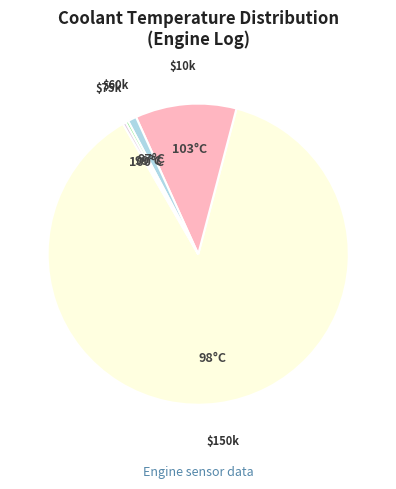

How many segments does this pie chart have?

5